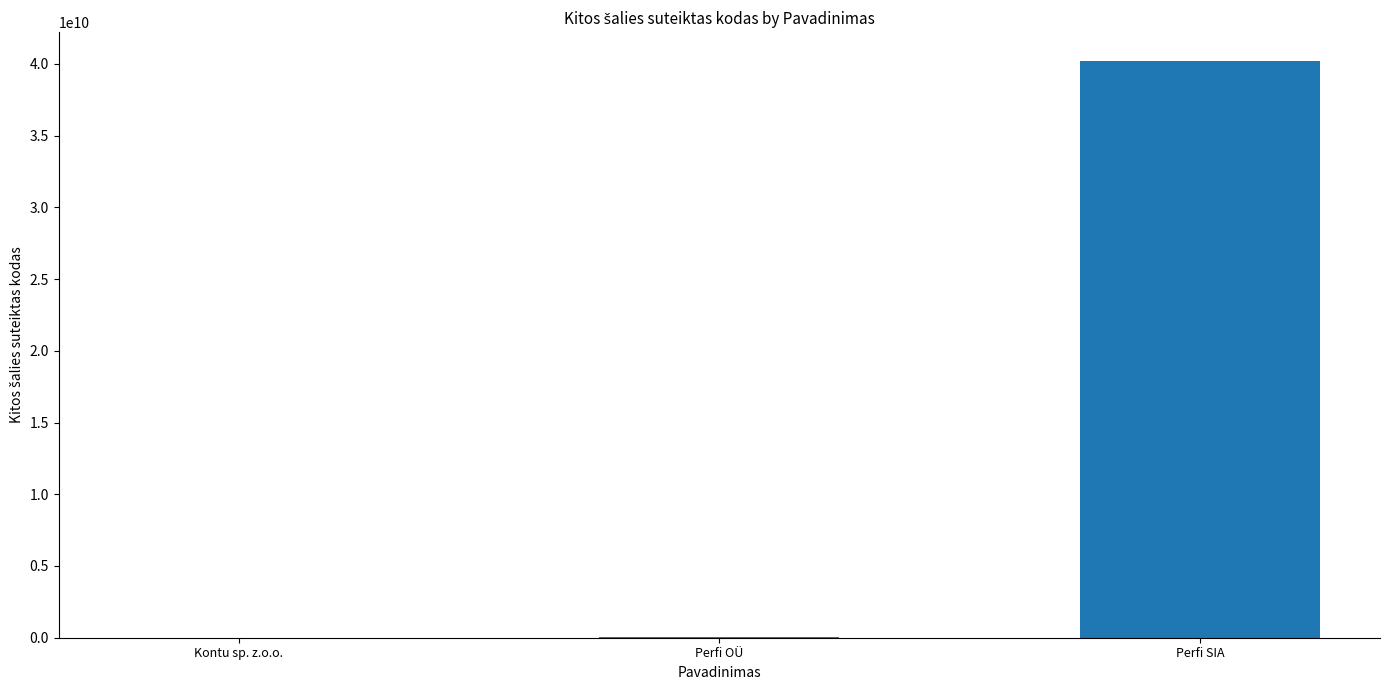

The chart shows a value of 56879368269 at Perfi SIA. True or false?

False